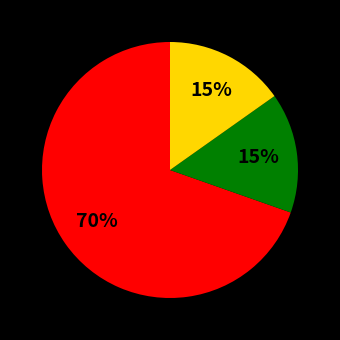

Is there any slice that represents more than half of the pie?

Yes